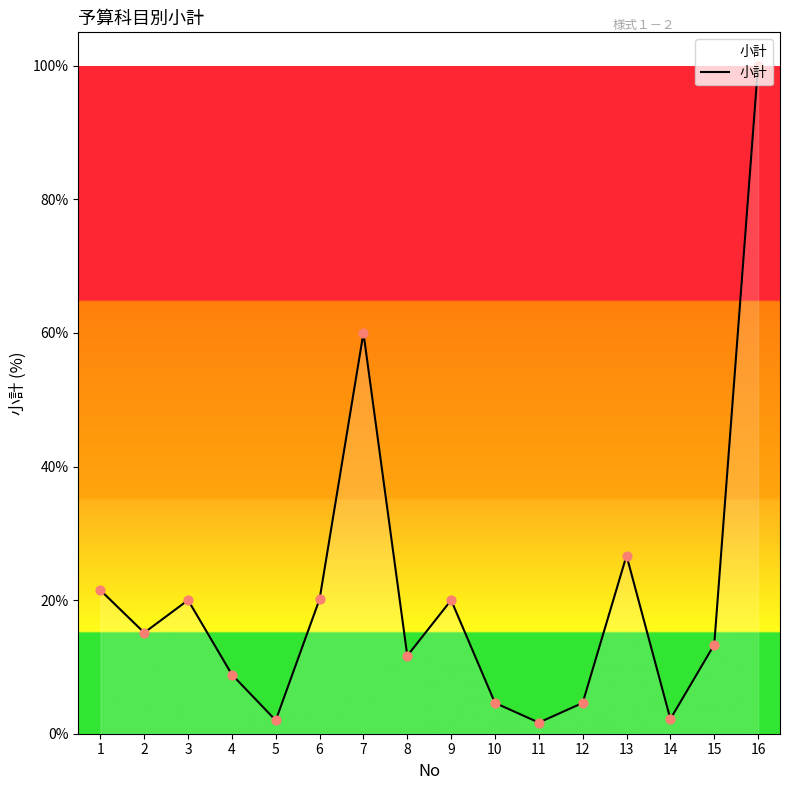

Approximately how many times larger is the value at 3 compared to 1?

0.9